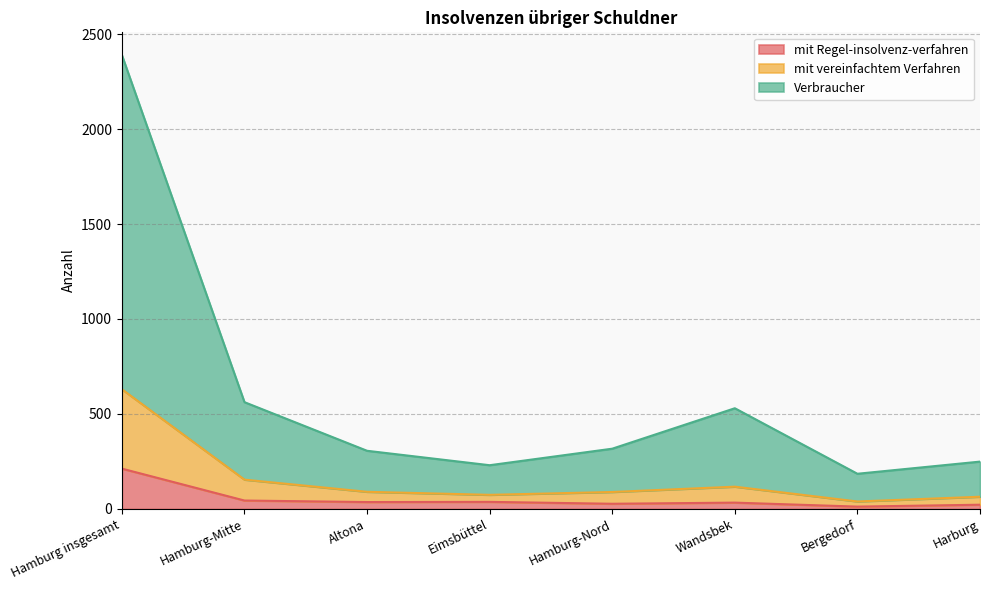

Is the value of mit Regel-insolvenz-verfahren at Harburg greater than the value of Verbraucher at Altona?

No